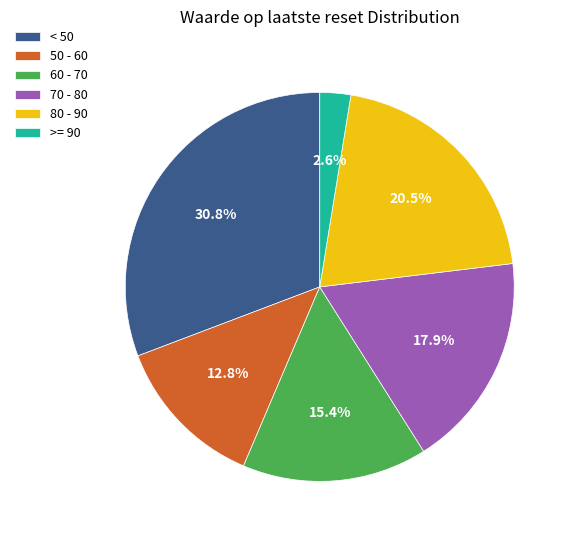

Rank the categories by value from highest to lowest.

< 50, 80 - 90, 70 - 80, 60 - 70, 50 - 60, >= 90